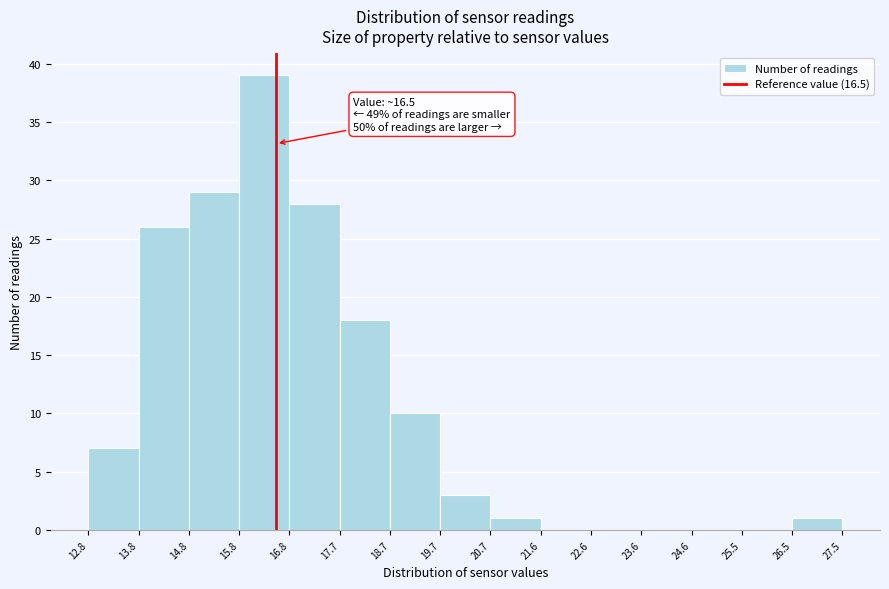

Over which range of the x-axis is the bar tallest?

15.8 to 16.8